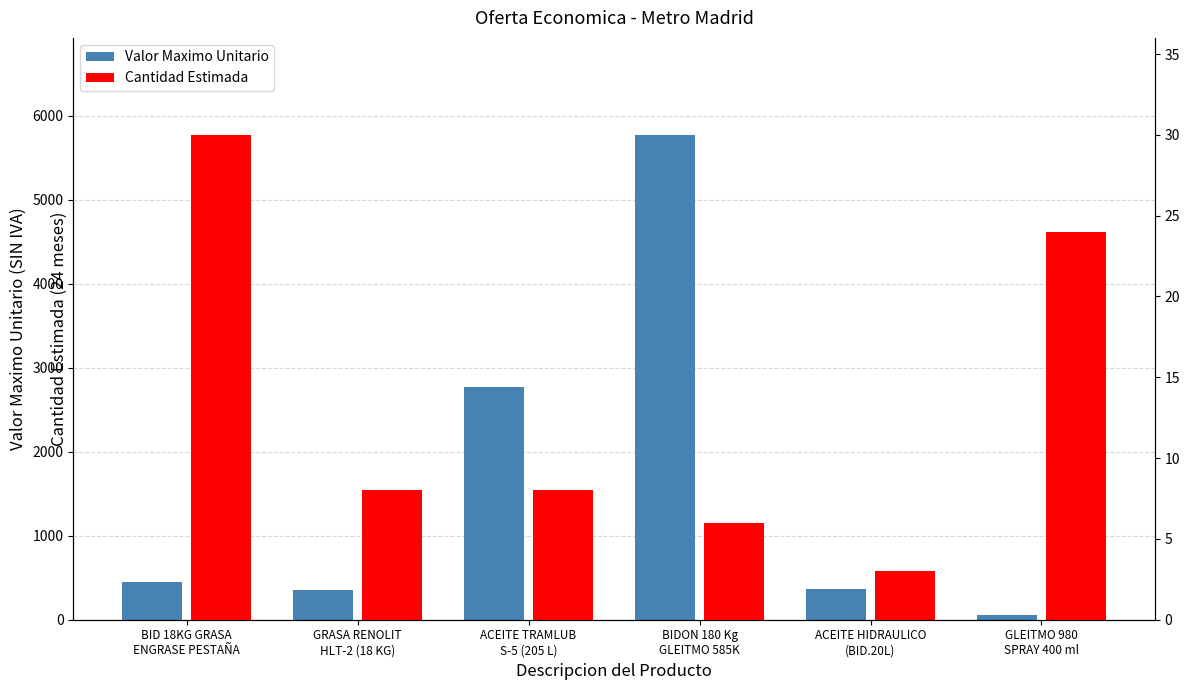

What is the difference between the Cantidad Estimada values at ACEITE HIDRAULICO
(BID.20L) and GRASA RENOLIT
HLT-2 (18 KG)?

5